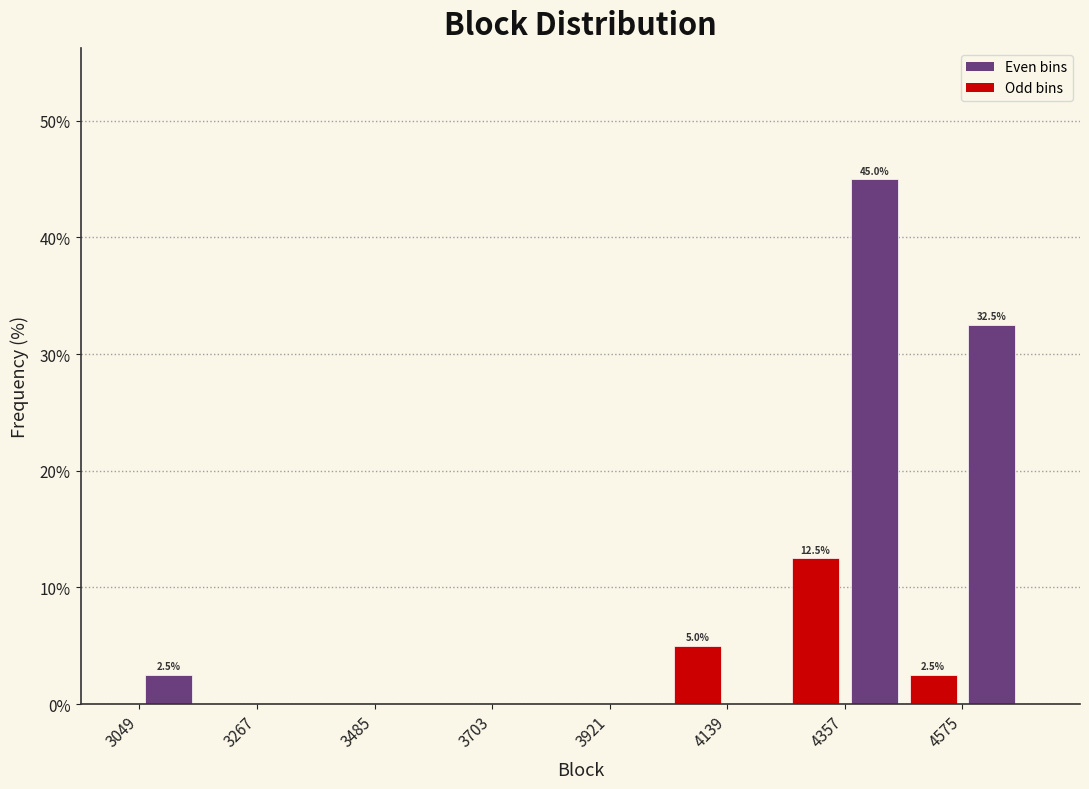

Read against the x-axis, roughly where is the centre of the tallest bar?

4400